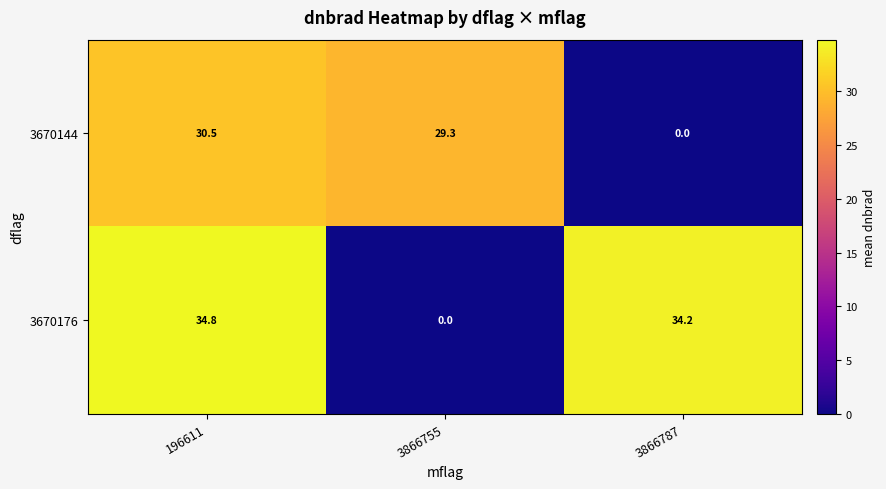

What is the average value of the 3670176 series?

23.0